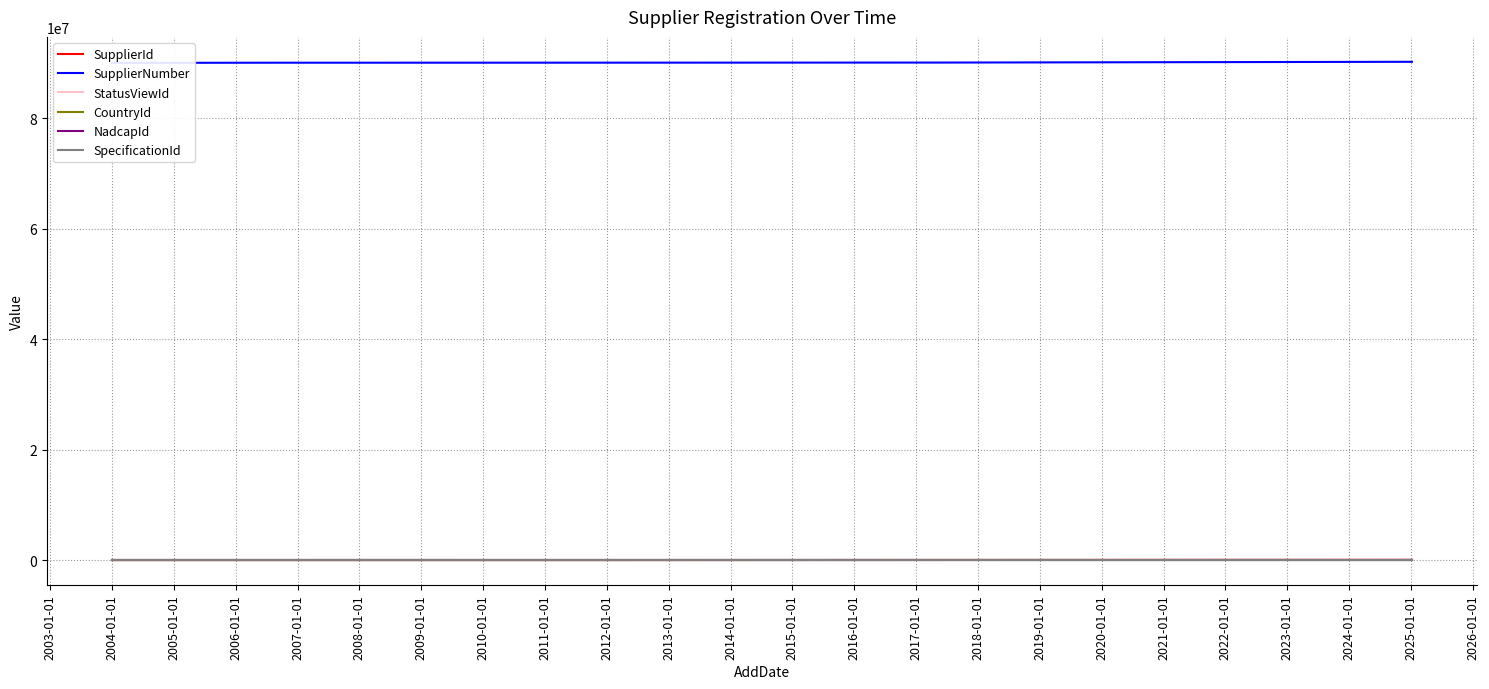

What value does the StatusViewId series have at 2007-01-01?

25748